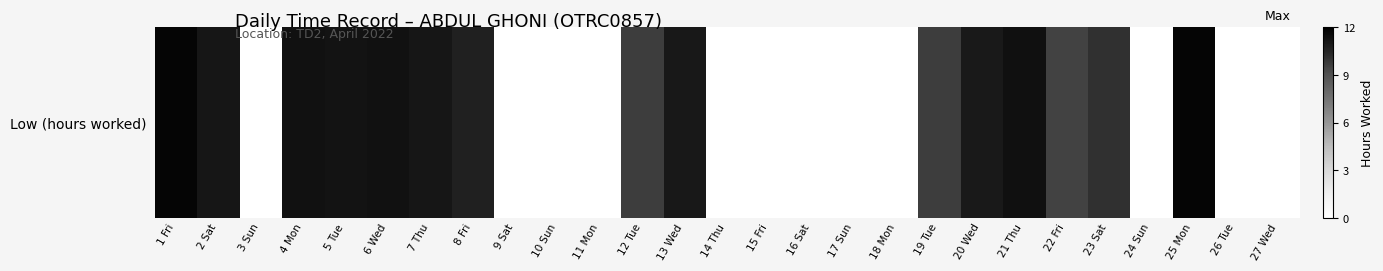

What is the greatest value displayed?

11.7